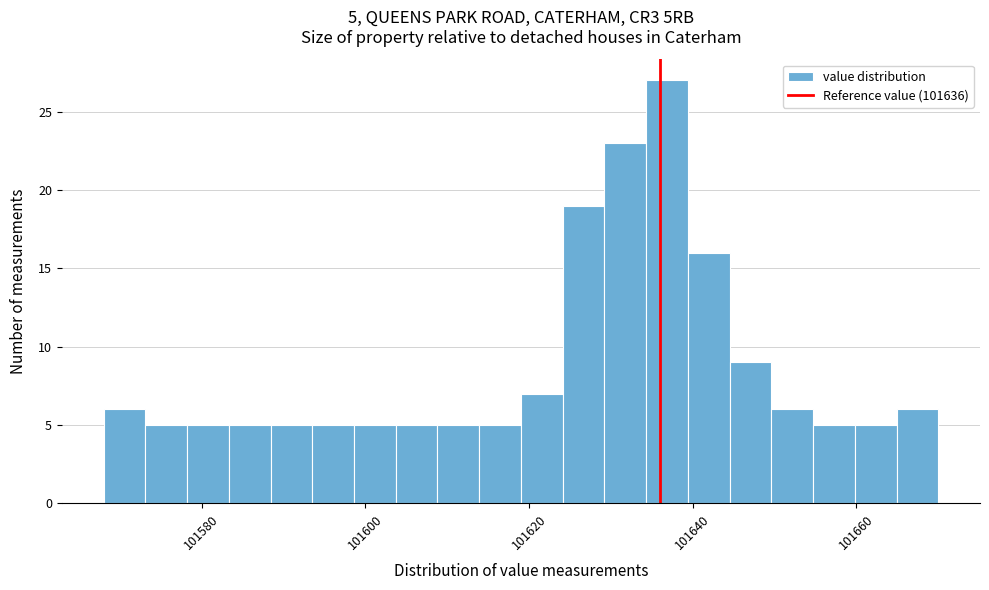

Around what value on the x-axis is the tallest bar? Give the approximate position of its centre, as read against the axis.

101636